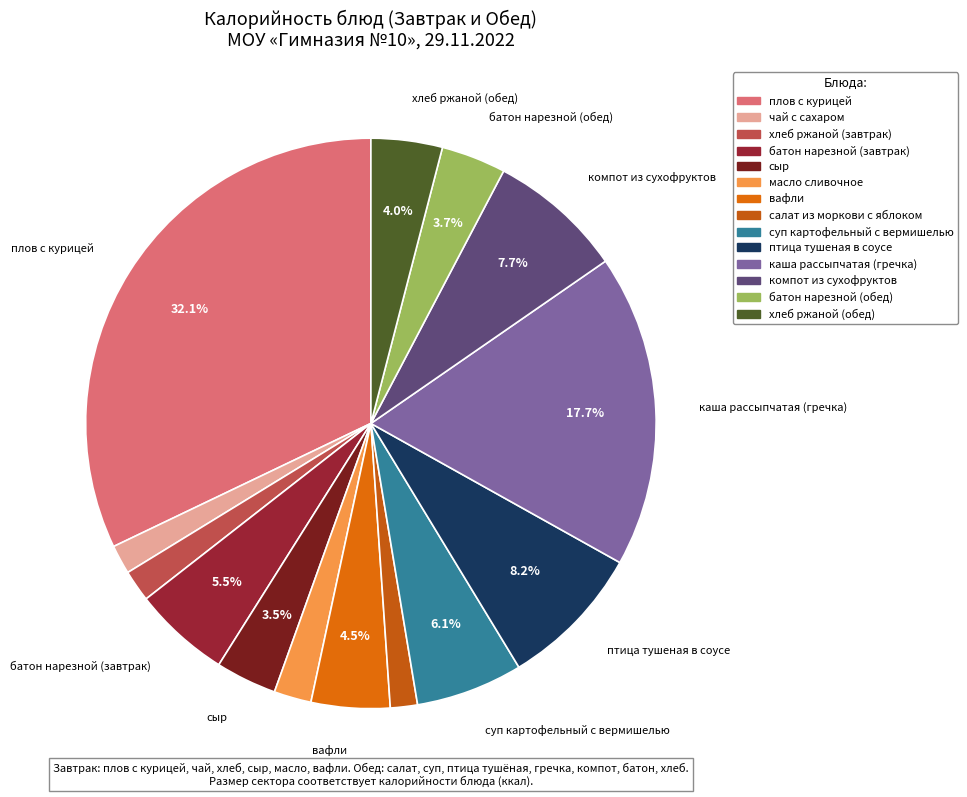

Which slice is the largest?

плов с курицей